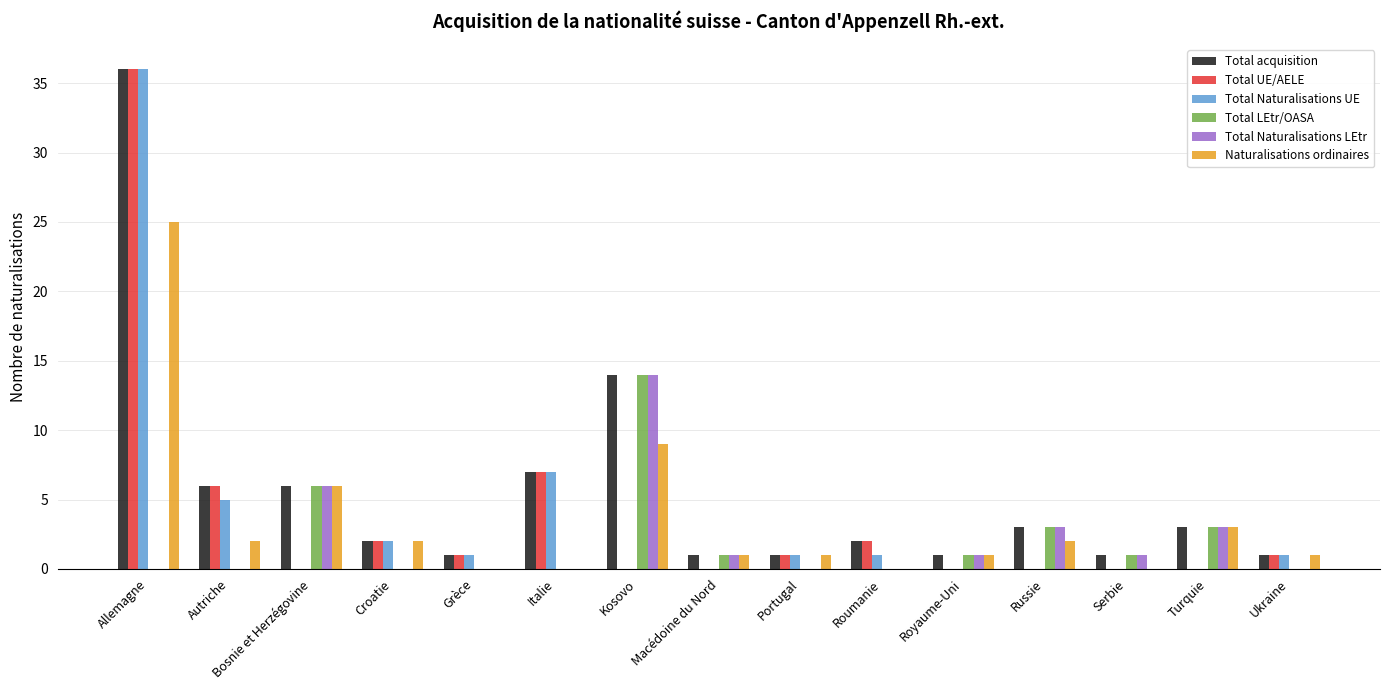

Which category has the highest value in the Total Naturalisations UE series?

Allemagne